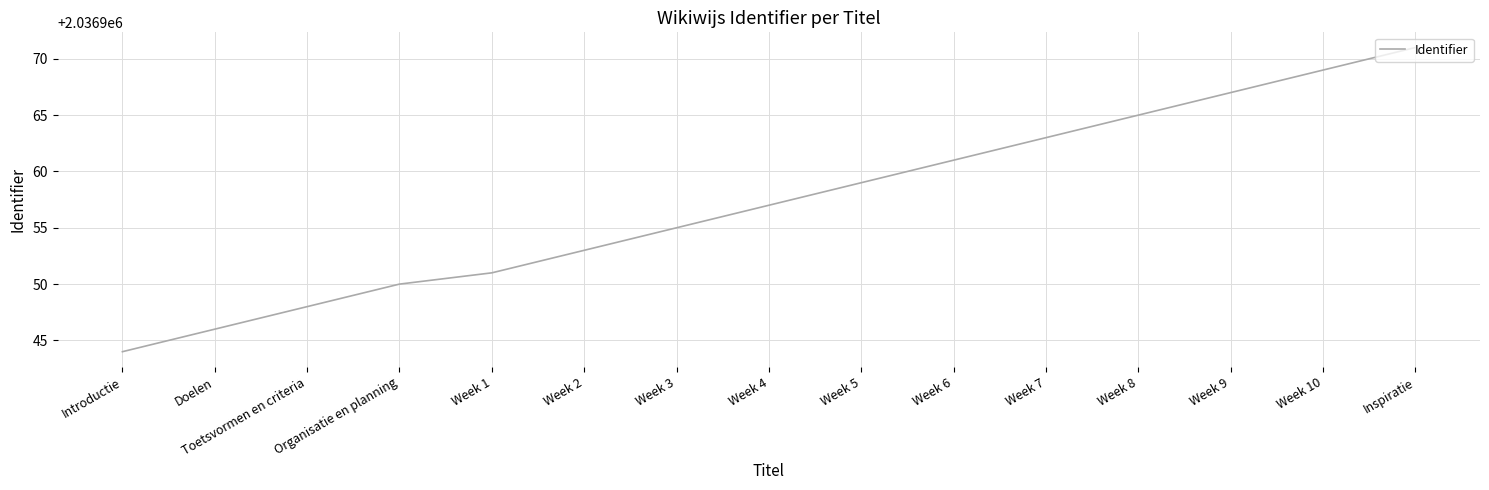

Rank the categories by value from highest to lowest.

Inspiratie, Week 10, Week 9, Week 8, Week 7, Week 6, Week 5, Week 4, Week 3, Week 2, Week 1, Organisatie en planning, Toetsvormen en criteria, Doelen, Introductie